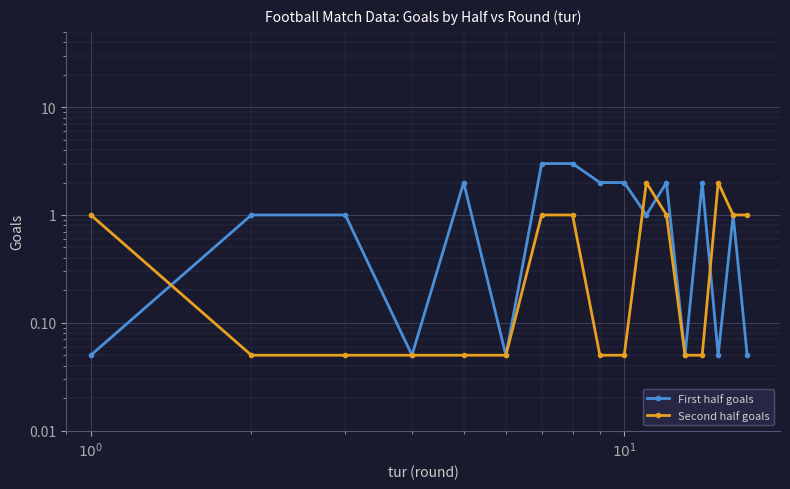

The value of First half goals at 16 is 0.1. True or false?

False